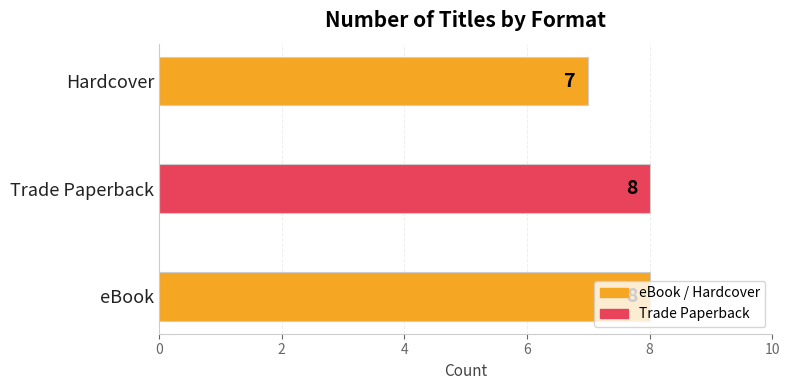

Count the number of data series in this chart.

1